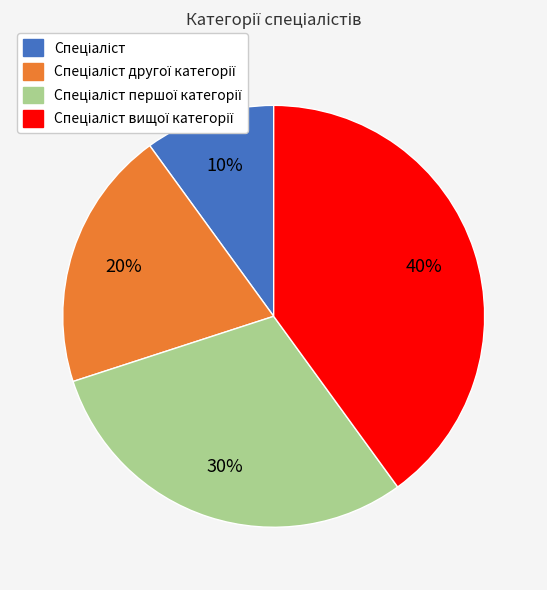

To the nearest percent, what is the difference between the largest and smallest slice percentages?

30%